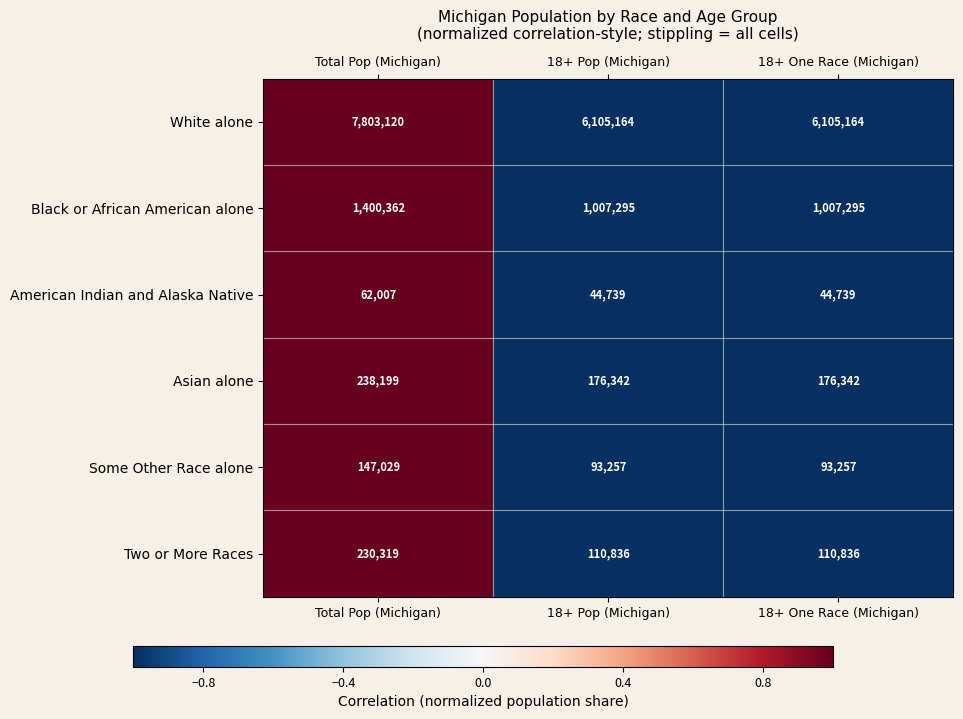

What is the approximate value of Two or More Races at 18+ One Race (Michigan), to the nearest 100?

110800